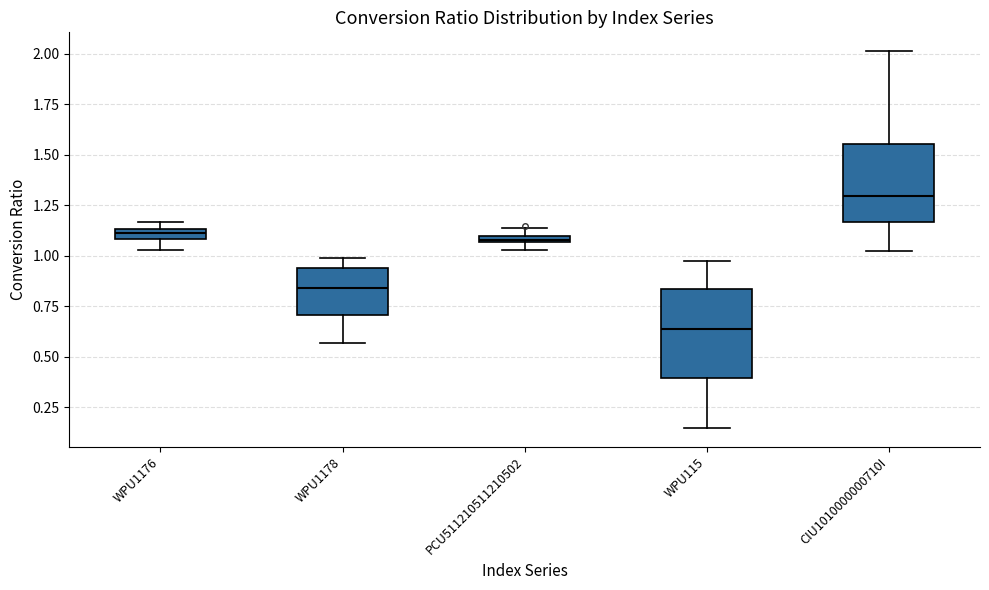

Where does the lower whisker of the box for WPU1176 end on the y-axis? The values are not printed on the chart, so give them approximately, as read against the axis.

1.05